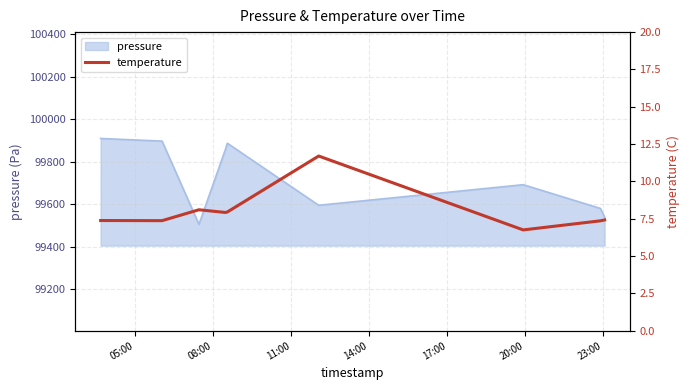

Reading left to right, what are all the values shown in this chart?

7.4	7.4	8.1	7.9	8.0	11.7	6.8	7.4	7.4